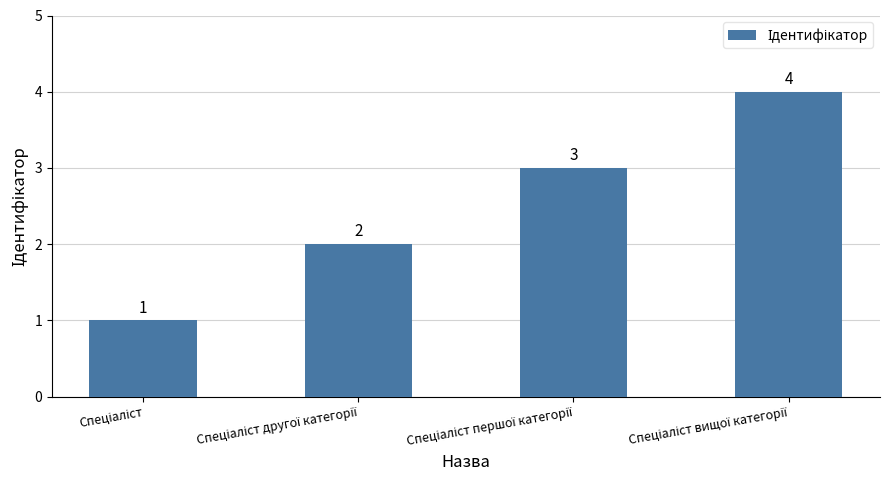

What is the value of the 1st bar from the left?

1